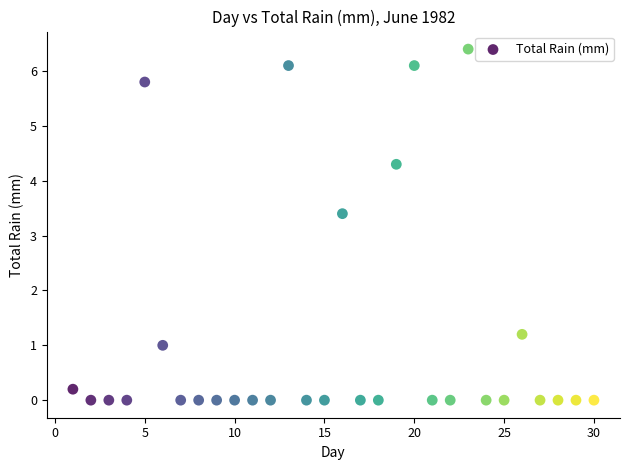

What Y value in the scatter plot is closest to 3?

3.4